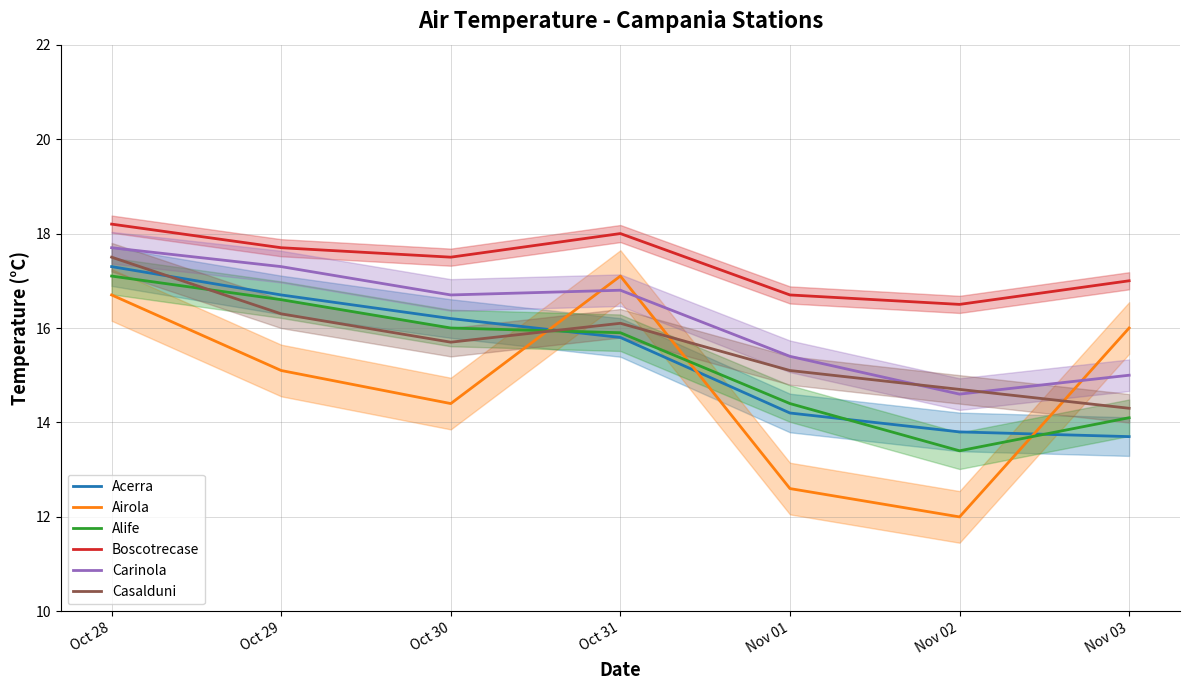

In Carinola, how many points are higher than both neighbors (excluding endpoints)?

1